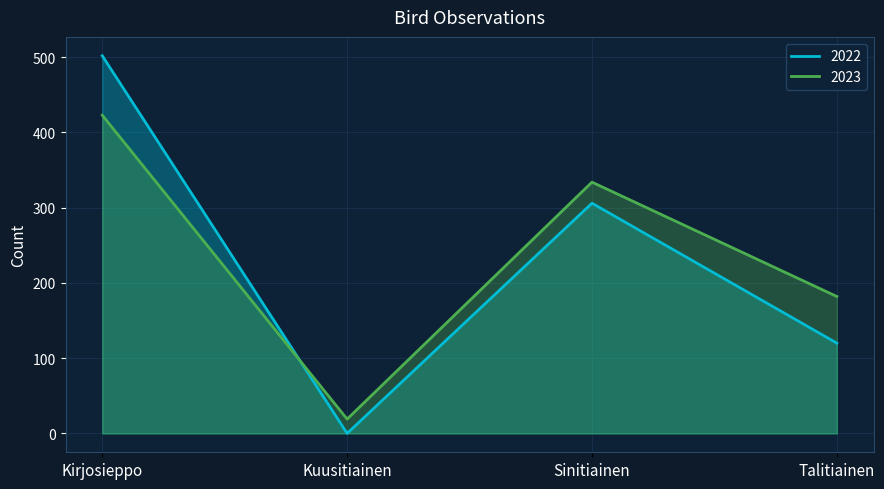

Rank the series by their average value, from highest to lowest.

2023, 2022